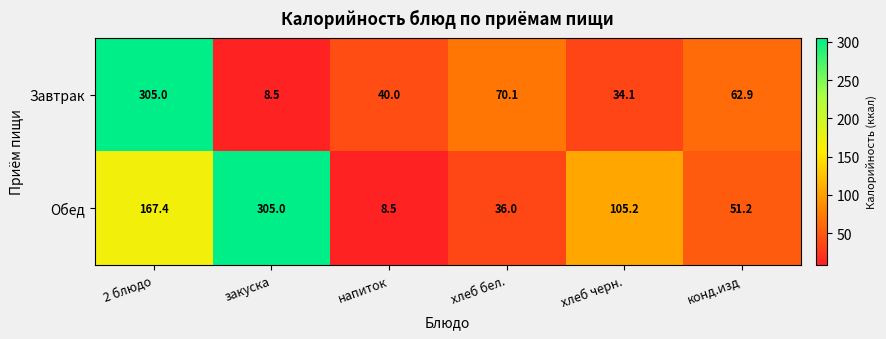

Rank the series at хлеб черн. from lowest to highest value.

Завтрак, Обед